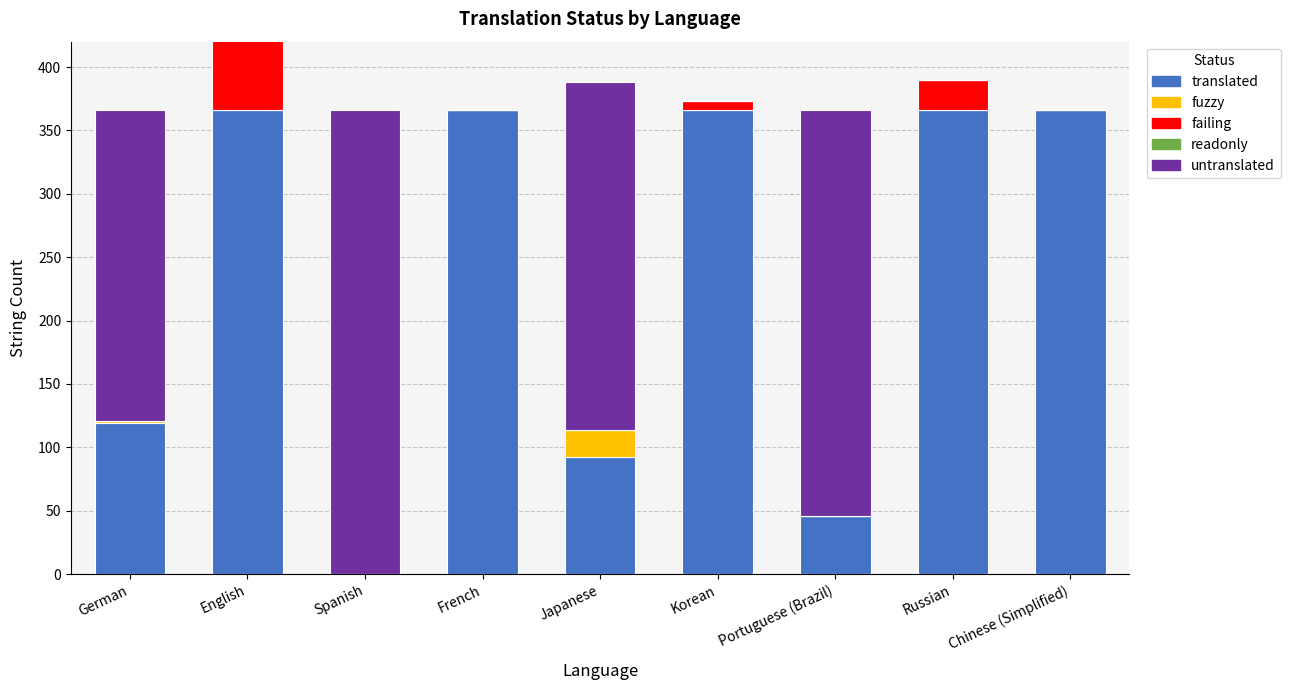

What is the difference between the highest and lowest values at French?

366